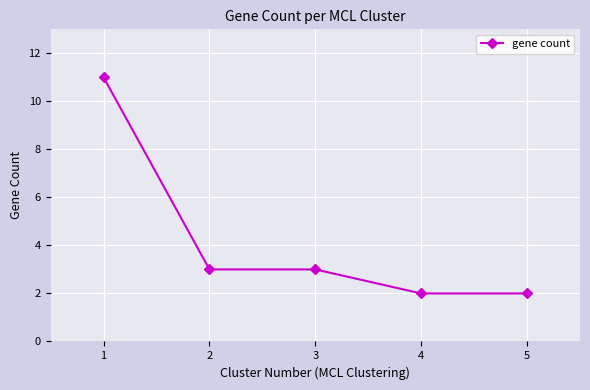

How many series are shown in this chart?

1